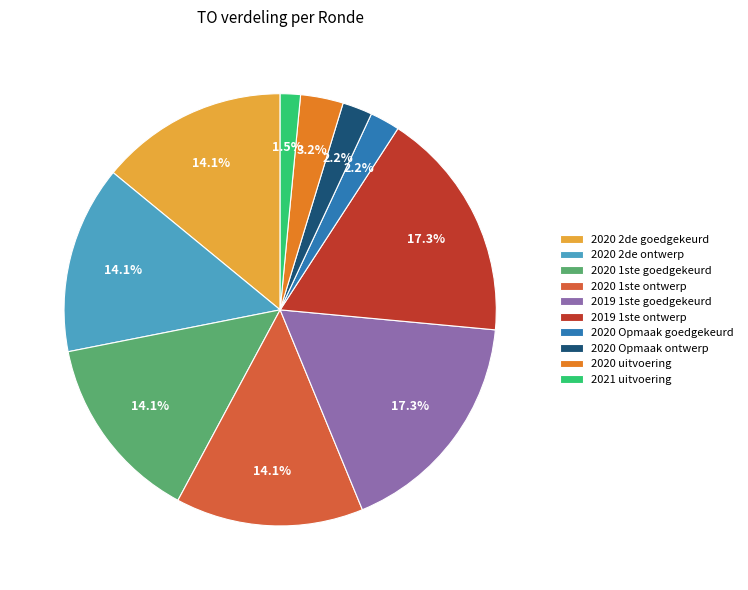

What is the ratio of the value at 2021 uitvoering to the value at 2020 uitvoering?

0.5